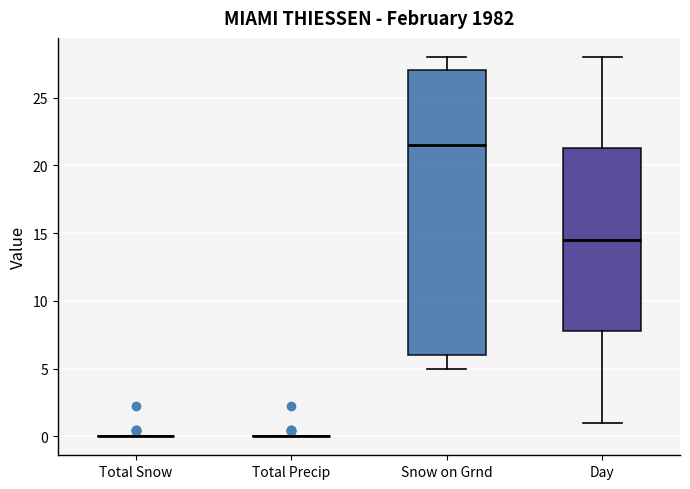

Reading left to right, read every box against the y-axis: the position of its median line, the range the box covers, and the ends of its whiskers. The values are not printed on the chart, so give them approximately, as read against the axis.

Total Snow: box collapsed to a line at 0.0, whiskers 0.0 to 0.0
Total Precip: box collapsed to a line at 0.0, whiskers 0.0 to 0.0
Snow on Grnd: median 21.5, box 6.0 to 27.0, whiskers 5.0 to 28.0
Day: median 14.5, box 8.0 to 21.5, whiskers 1.0 to 28.0